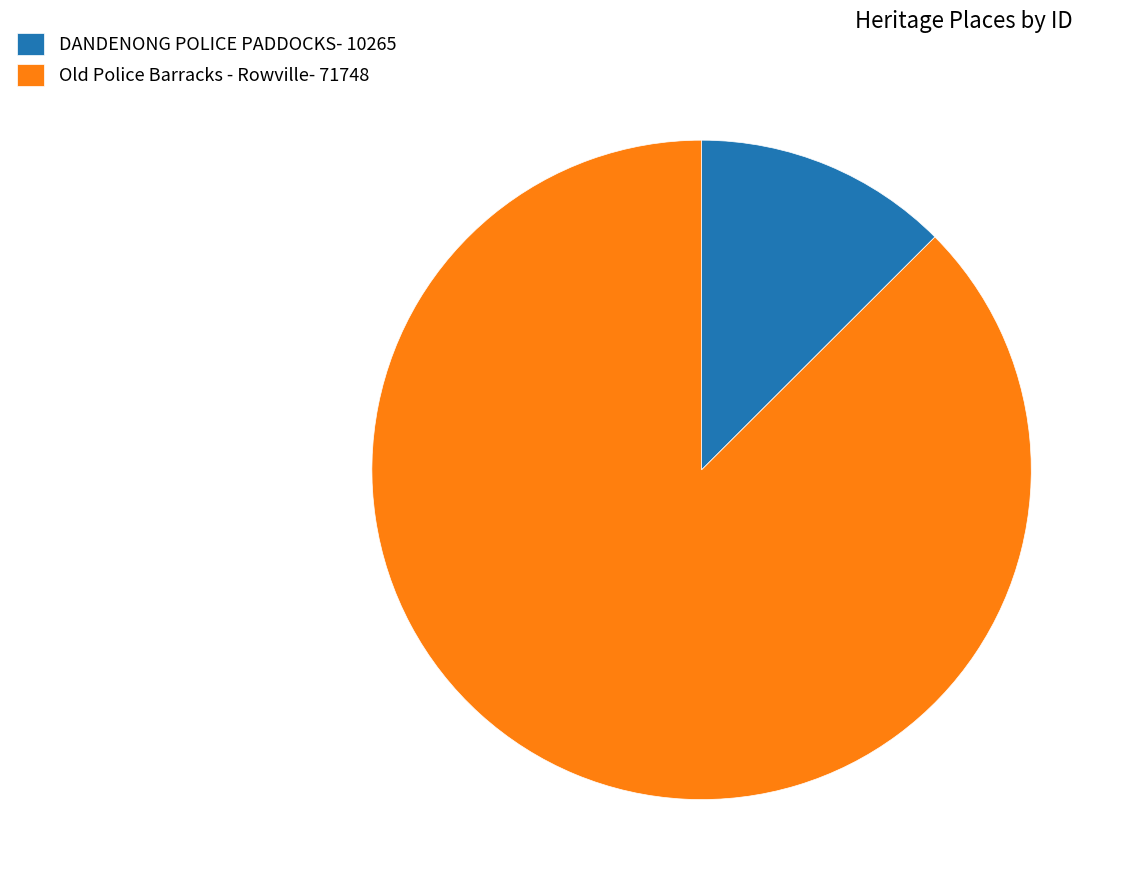

Do Old Police Barracks - Rowville- 71748 and DANDENONG POLICE PADDOCKS- 10265 together represent more than half of the pie?

Yes